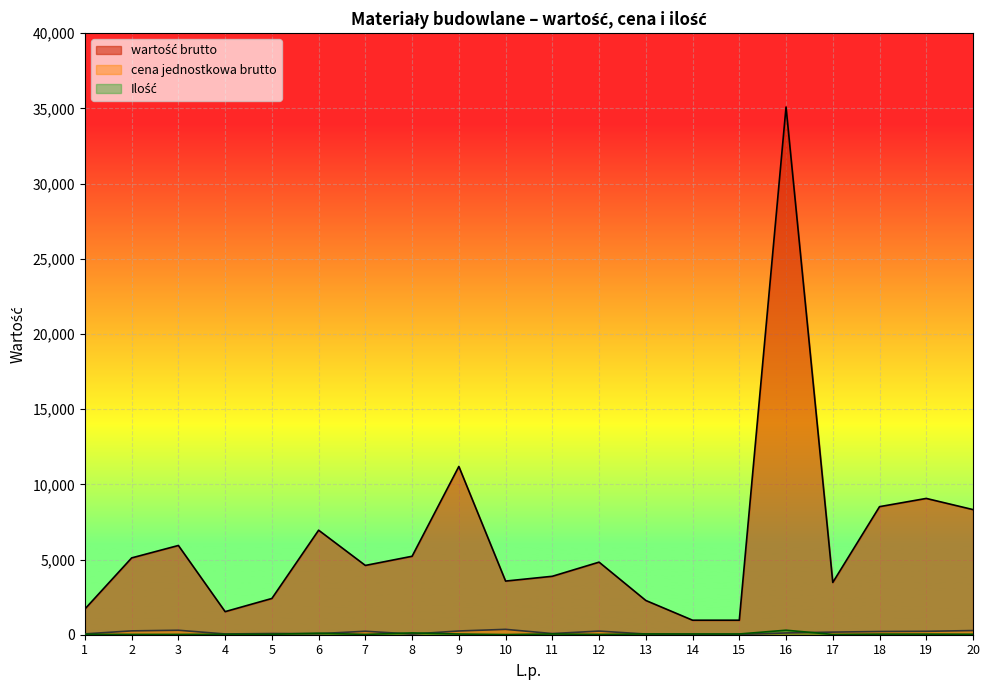

What is the maximum value for wartość brutto?

35088.0